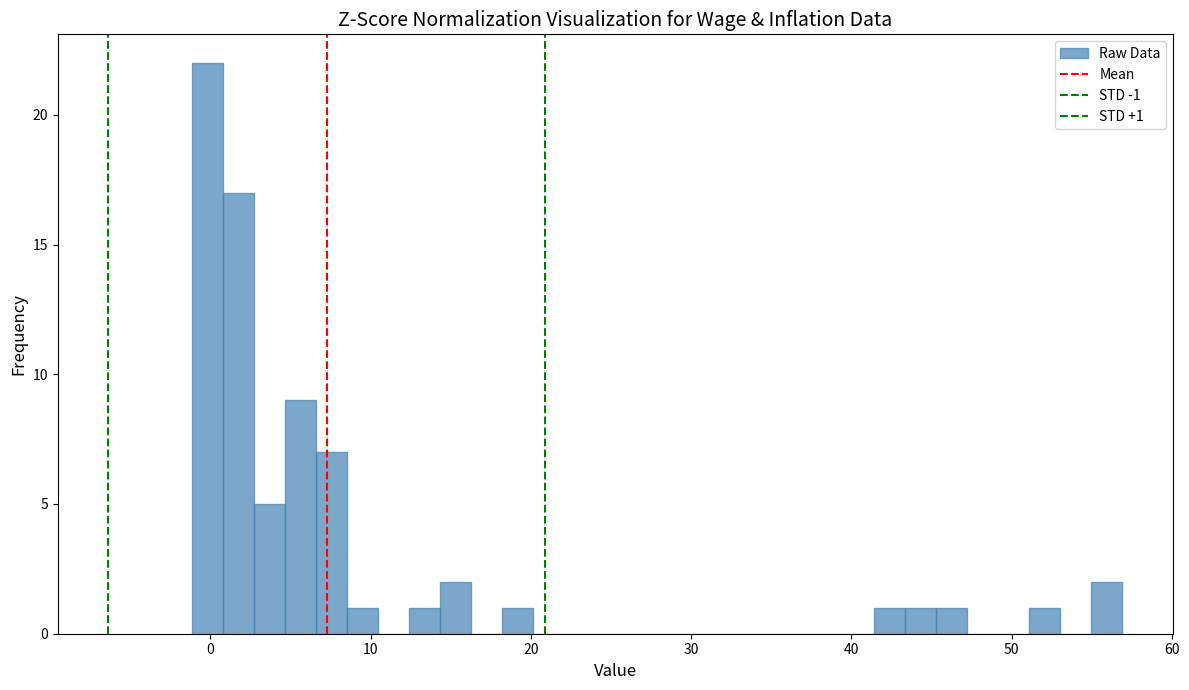

Read against the x-axis, roughly where is the centre of the tallest bar?

0